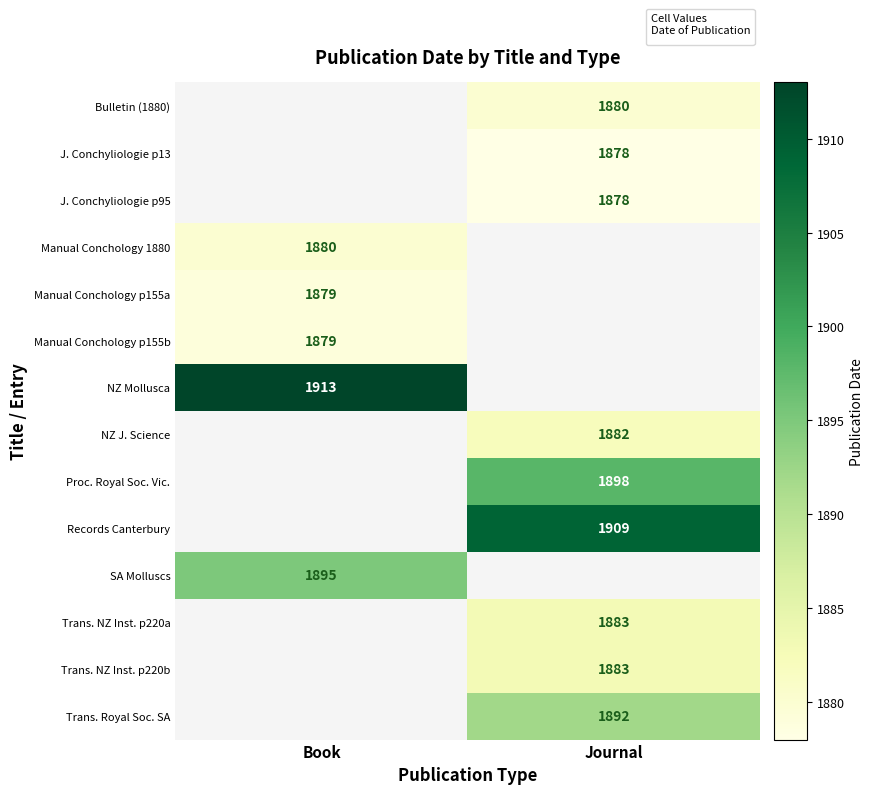

Is it true that Trans. NZ Inst. p220b equals 1883 at Journal?

True